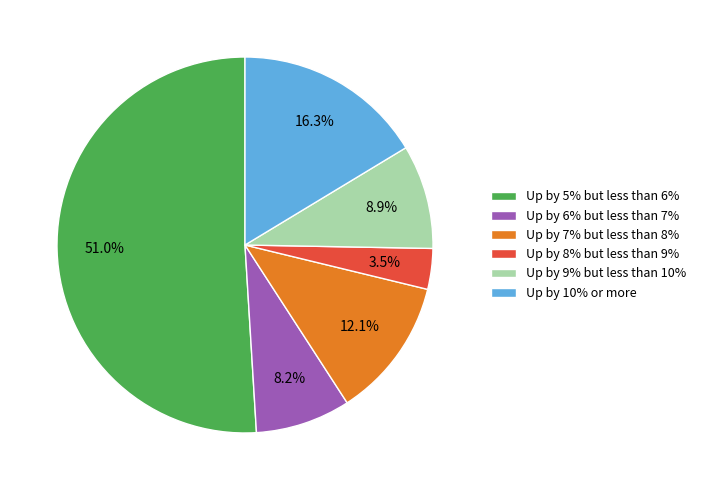

Approximately how many times larger is the value at Up by 10% or more compared to Up by 9% but less than 10%?

1.8